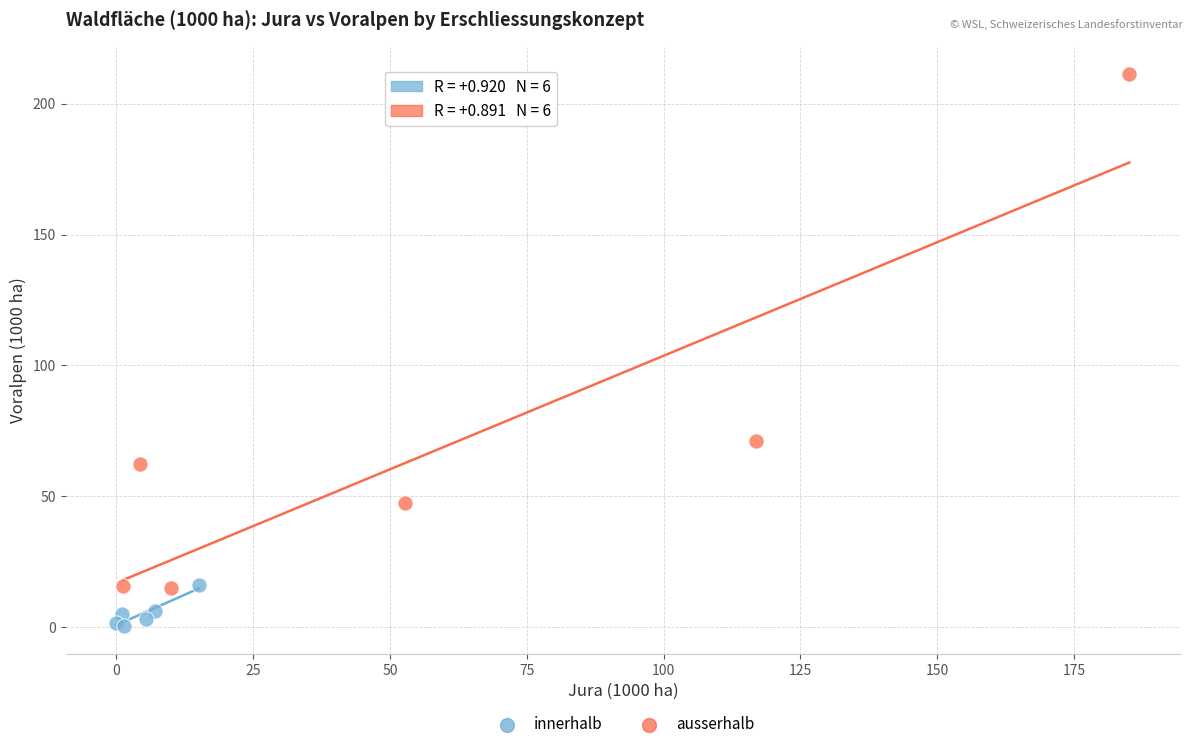

Which series reaches the minimum Y coordinate?

innerhalb